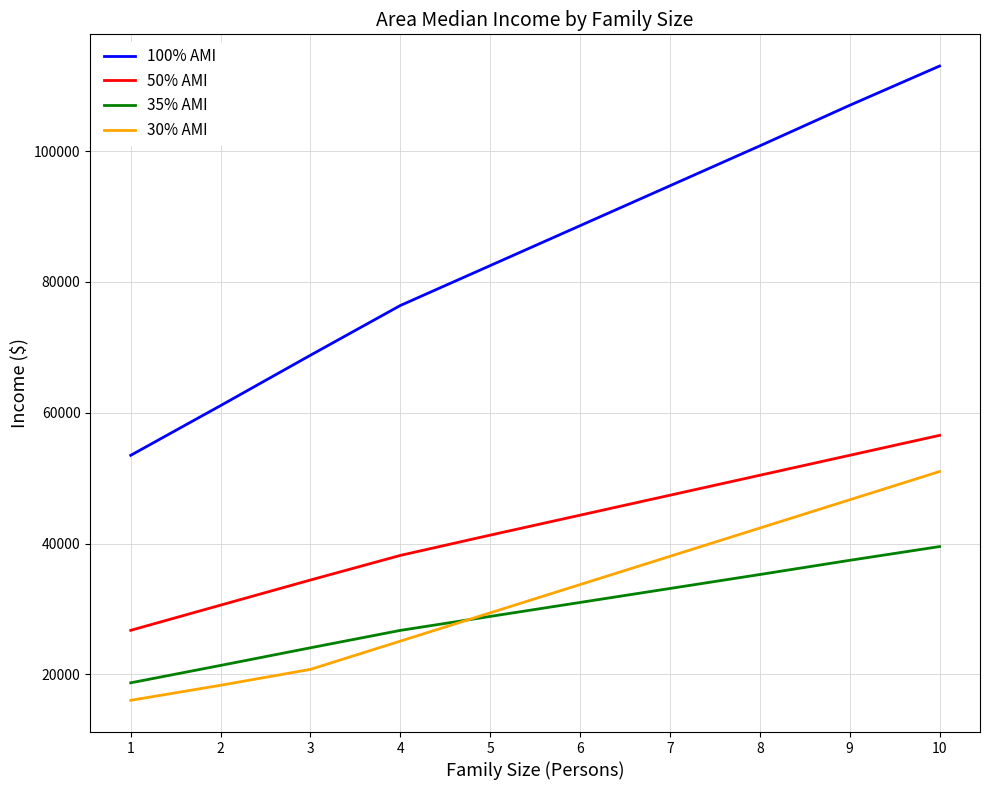

What is the maximum value for 50% AMI?

56550